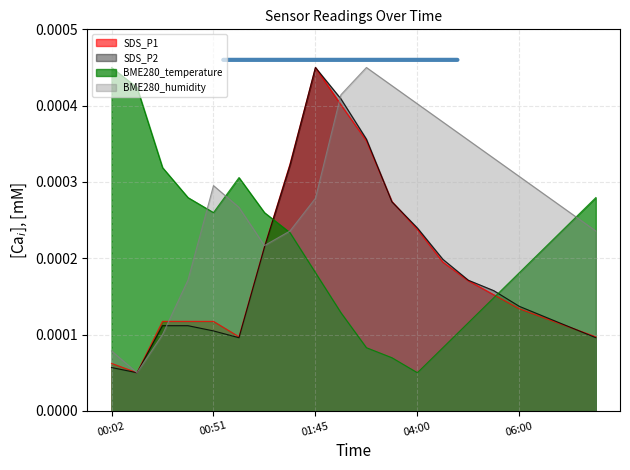

Reading left to right, extract all data points from this chart.

SDS_P1: 00:02=0.0	00:14=0.0	00:26=0.0	00:38=0.0	00:51=0.0	01:03=0.0	01:15=0.0	01:28=0.0	01:45=0.0	02:22=0.0	03:00=0.0	03:30=0.0	04:00=0.0	04:30=0.0	05:00=0.0	05:30=0.0	06:00=0.0	06:30=0.0	07:00=0.0	07:30=0.0
SDS_P2: 00:02=0.0	00:14=0.0	00:26=0.0	00:38=0.0	00:51=0.0	01:03=0.0	01:15=0.0	01:28=0.0	01:45=0.0	02:22=0.0	03:00=0.0	03:30=0.0	04:00=0.0	04:30=0.0	05:00=0.0	05:30=0.0	06:00=0.0	06:30=0.0	07:00=0.0	07:30=0.0
BME280_temperature: 00:02=0.0	00:14=0.0	00:26=0.0	00:38=0.0	00:51=0.0	01:03=0.0	01:15=0.0	01:28=0.0	01:45=0.0	02:22=0.0	03:00=0.0	03:30=0.0	04:00=0.0	04:30=0.0	05:00=0.0	05:30=0.0	06:00=0.0	06:30=0.0	07:00=0.0	07:30=0.0
BME280_humidity: 00:02=0.0	00:14=0.0	00:26=0.0	00:38=0.0	00:51=0.0	01:03=0.0	01:15=0.0	01:28=0.0	01:45=0.0	02:22=0.0	03:00=0.0	03:30=0.0	04:00=0.0	04:30=0.0	05:00=0.0	05:30=0.0	06:00=0.0	06:30=0.0	07:00=0.0	07:30=0.0